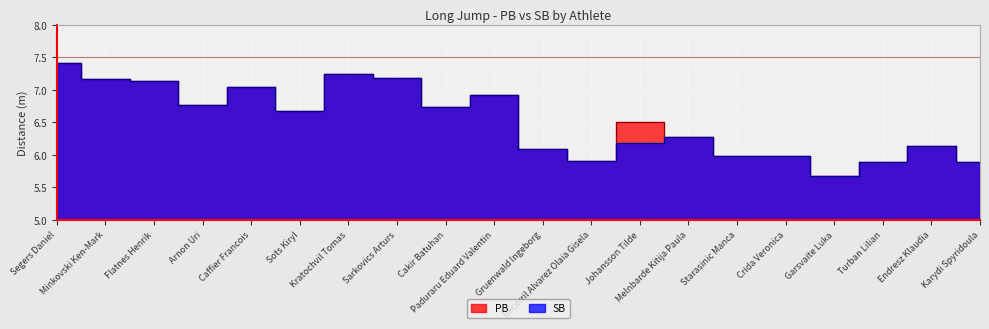

The SB series shows 6.2 at Johansson Tilde. True or false?

True